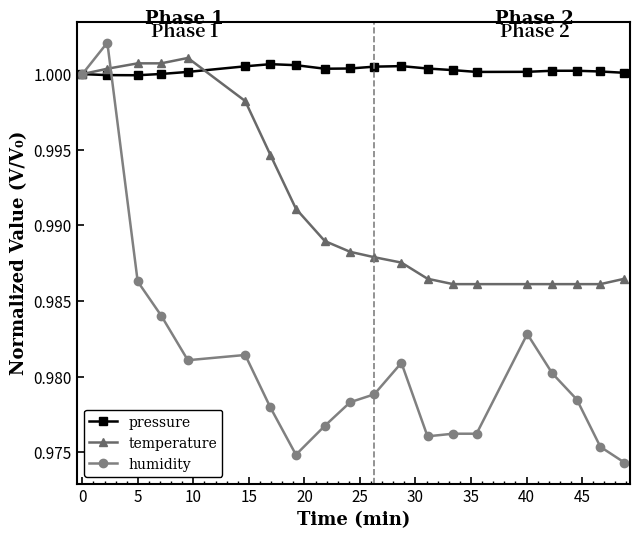

Which series has the widest spread of values?

humidity